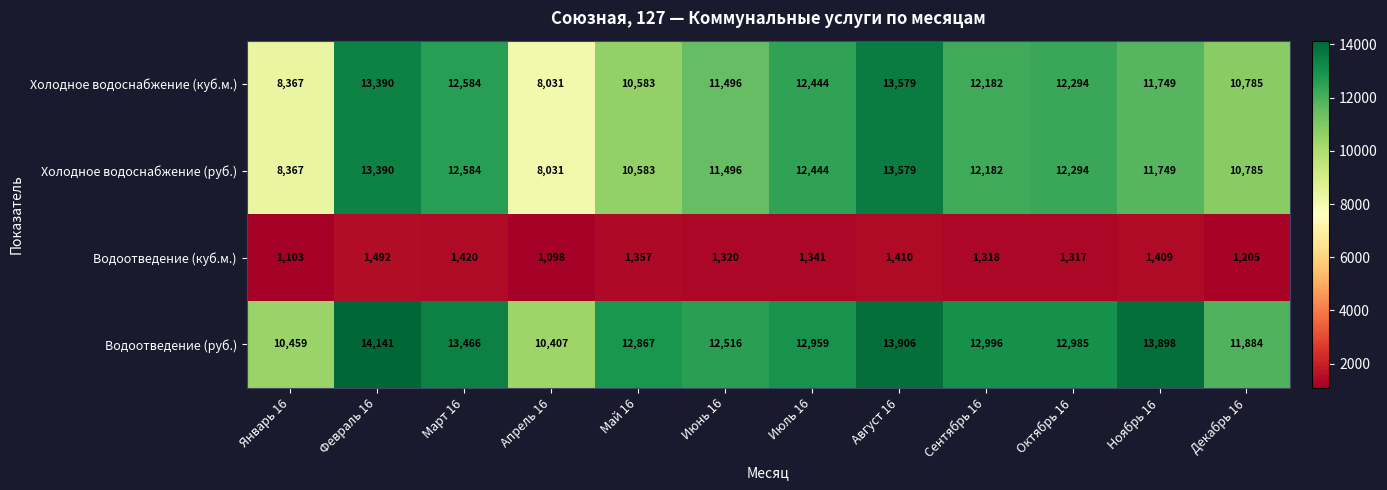

At which label does Водоотведение (куб.м.) first exceed 1341?

Февраль 16